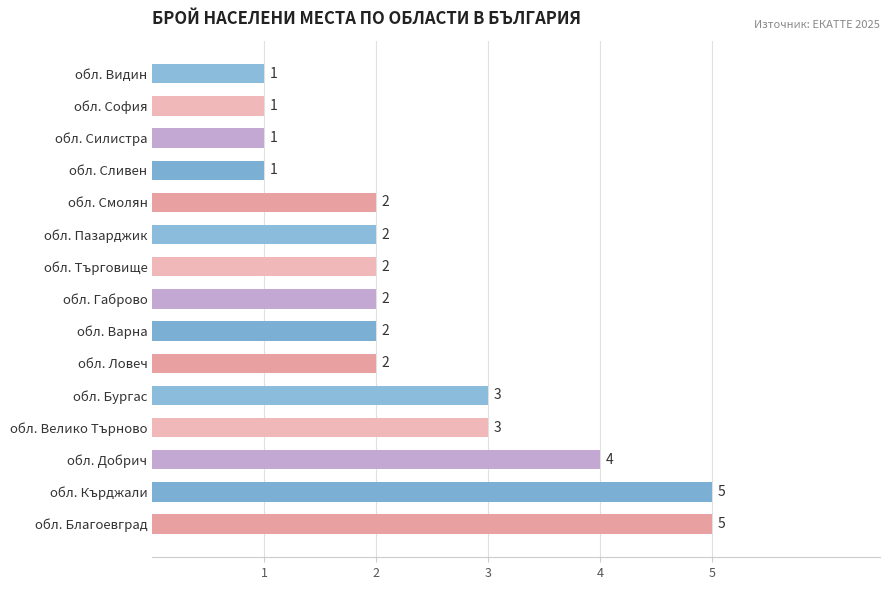

Reading bottom to top, extract all data points from this chart.

обл. Благоевград=5	обл. Кърджали=5	обл. Добрич=4	обл. Велико Търново=3	обл. Бургас=3	обл. Ловеч=2	обл. Варна=2	обл. Габрово=2	обл. Търговище=2	обл. Пазарджик=2	обл. Смолян=2	обл. Сливен=1	обл. Силистра=1	обл. София=1	обл. Видин=1